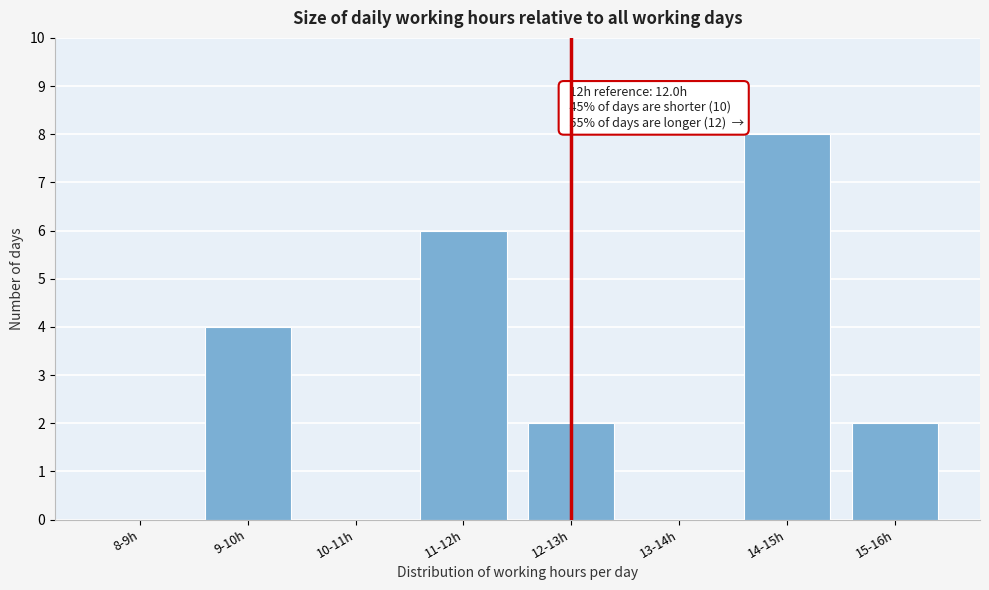

Reading right to left, list all the values displayed in this chart.

15-16h=2	14-15h=8	13-14h=0	12-13h=2	11-12h=6	10-11h=0	9-10h=4	8-9h=0